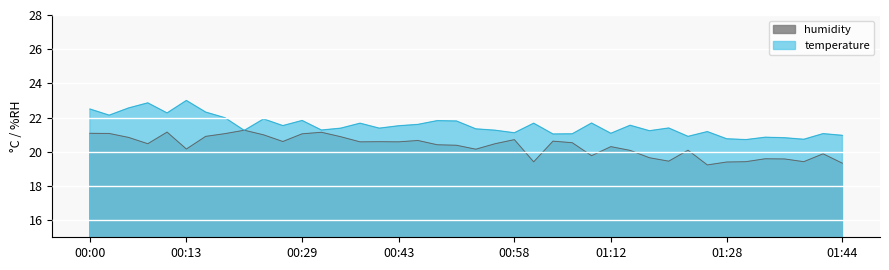

Rank the series by their maximum value, from highest to lowest.

temperature, humidity